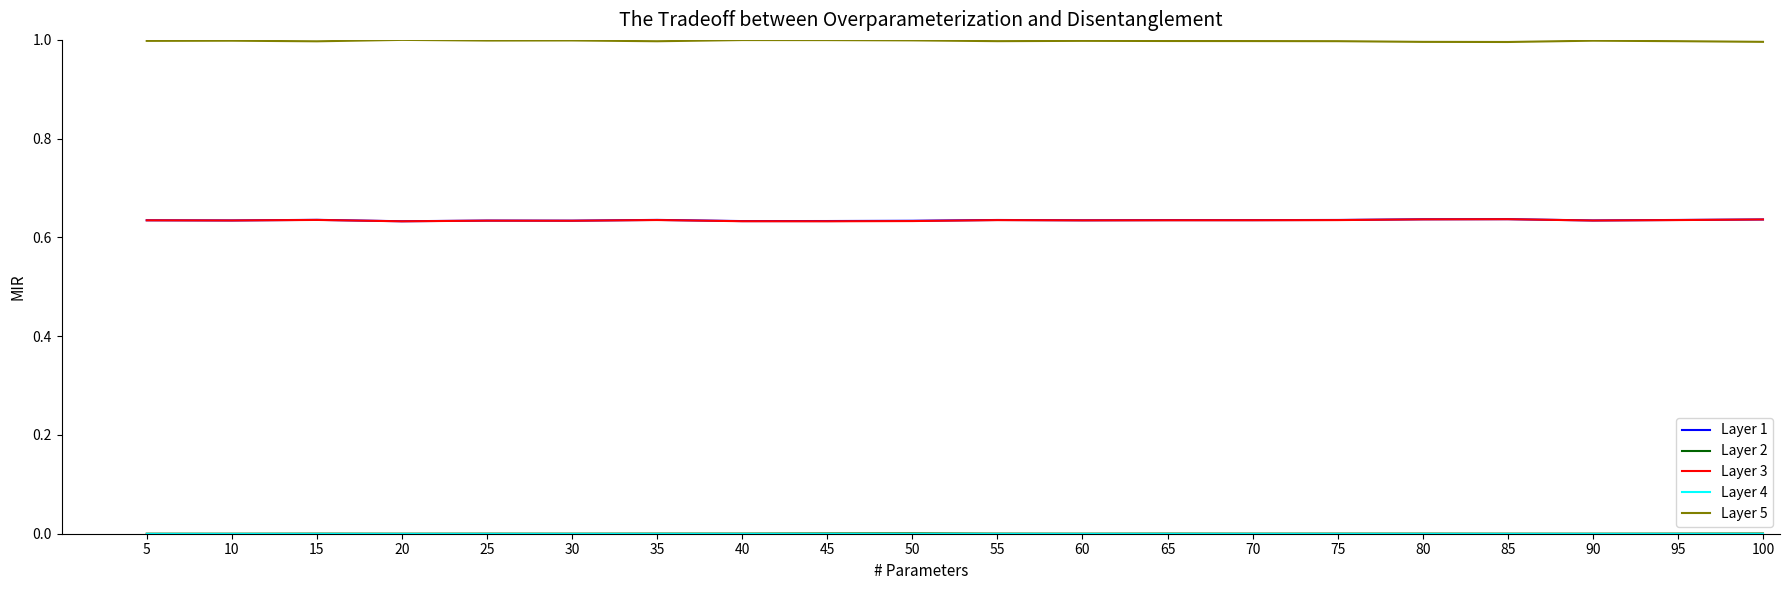

True or false: Layer 3 and Layer 5 intersect in this chart.

False